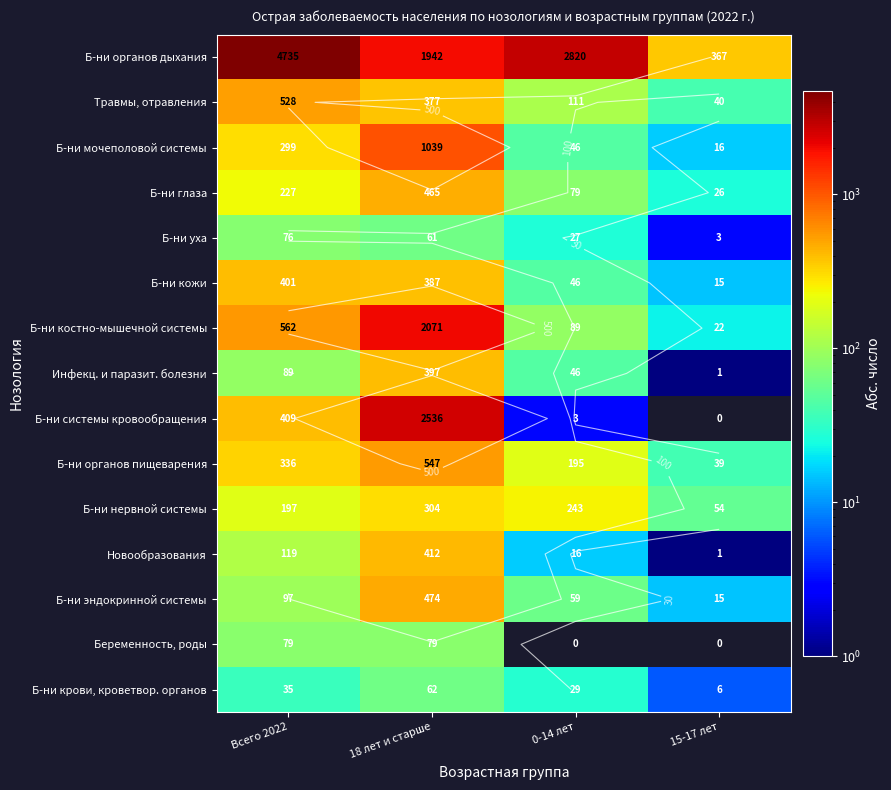

What is the total value across all series at 18 лет и старше?

11153